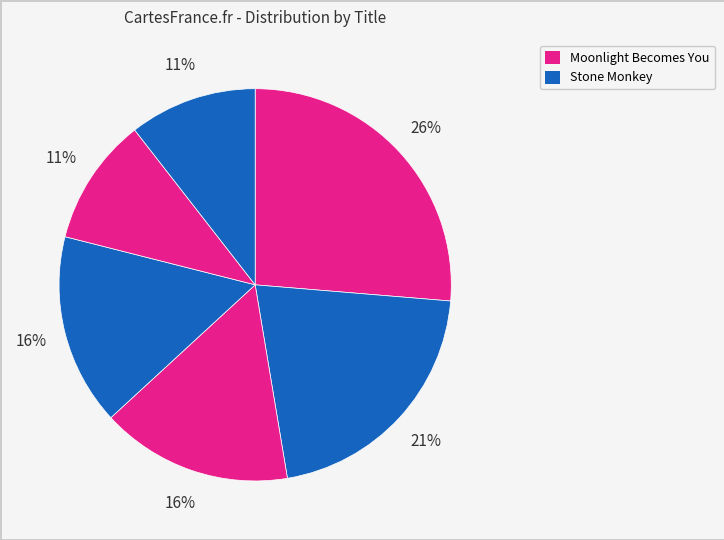

Count the number of slices in the pie.

6